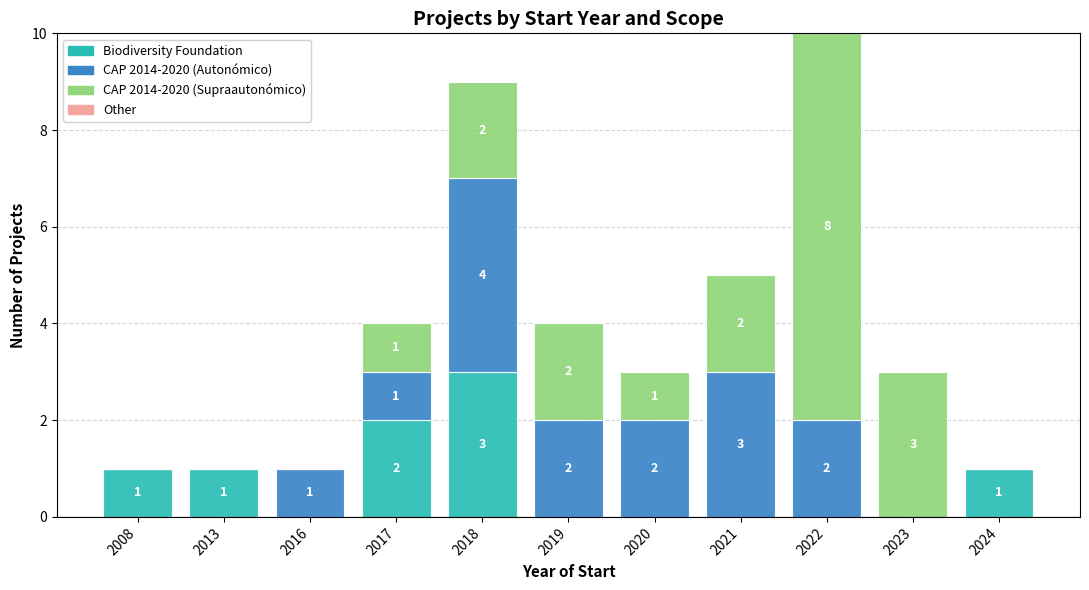

At which label does Biodiversity Foundation reach its peak?

2018